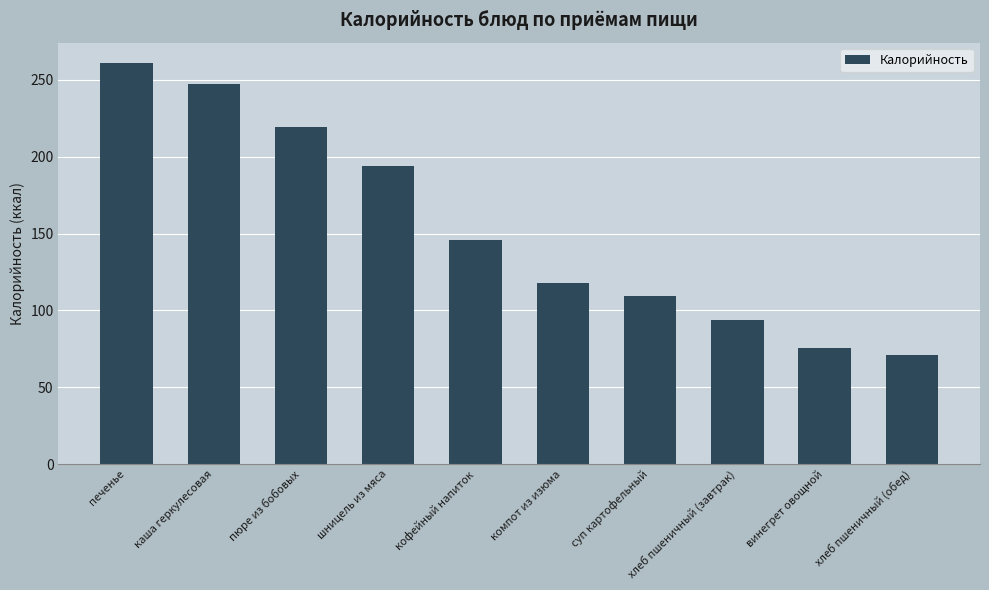

What position from the left is винегрет овощной?

9